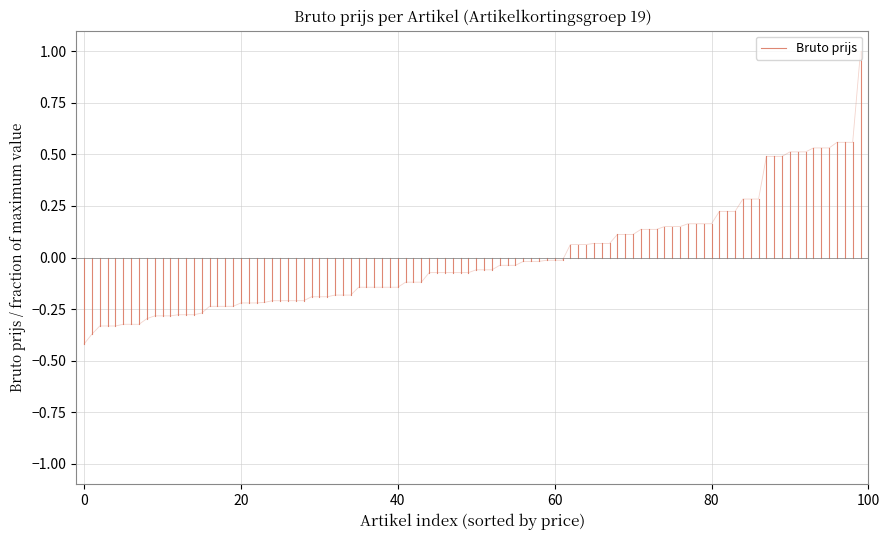

The value at 0 is -0.2. True or false?

False